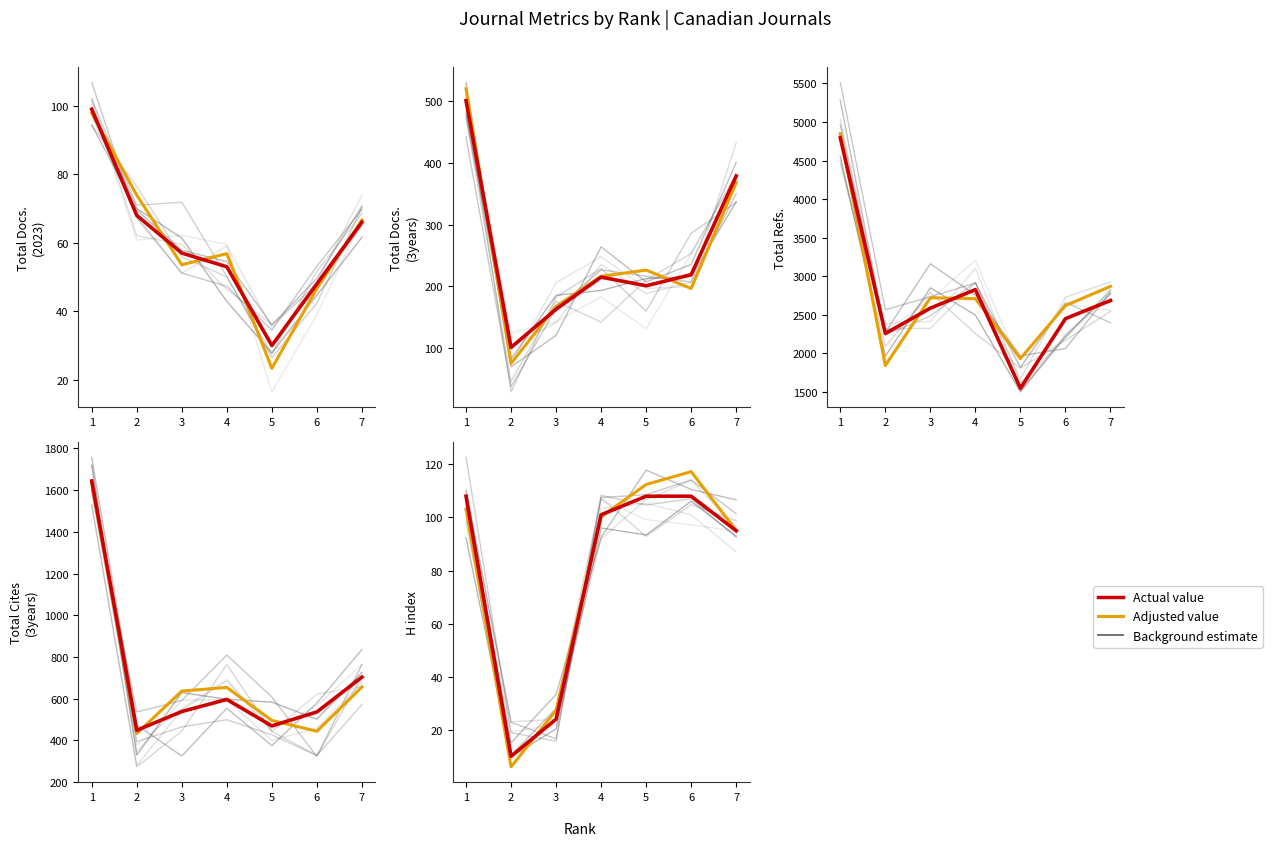

What is the difference between the maximum and minimum values in the H index series?

98.0